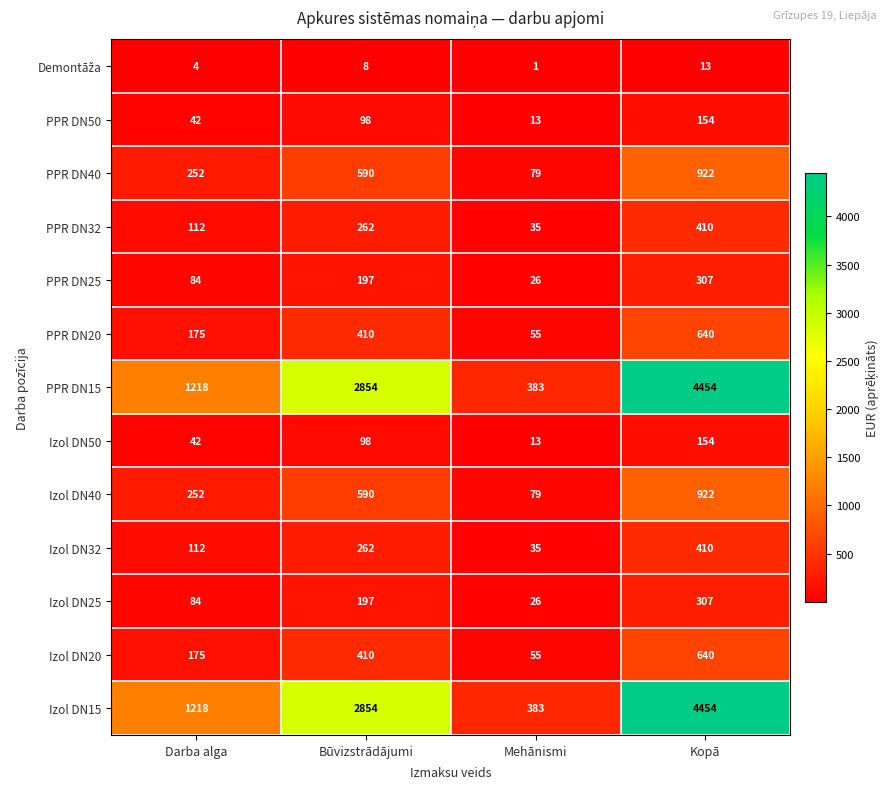

What is the spread (max minus min) of values at Kopā?

4441